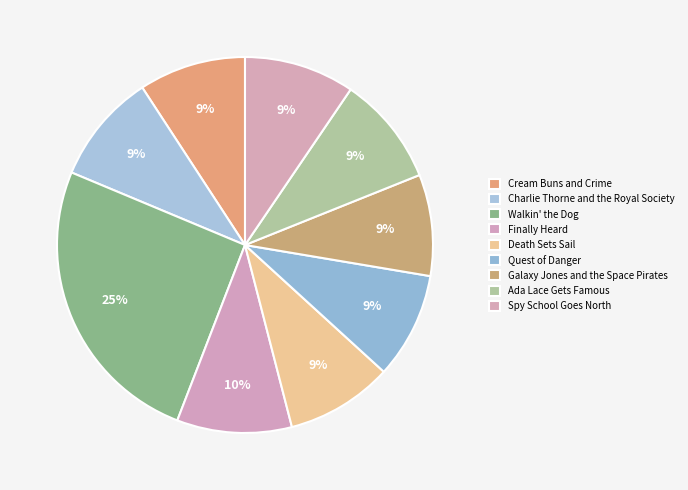

Which category has the biggest portion of the pie?

Walkin' the Dog